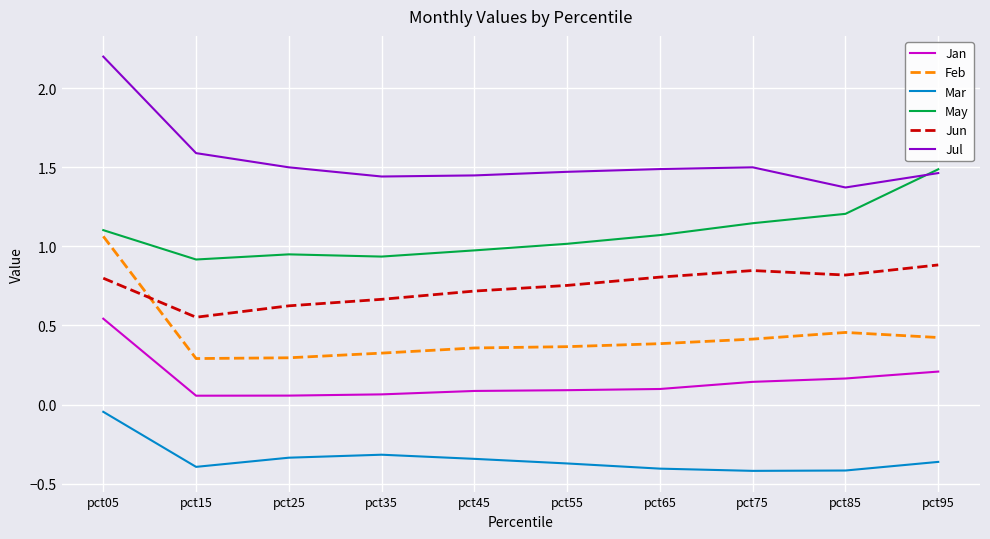

Between pct55 and pct85, which series saw the biggest shift?

May